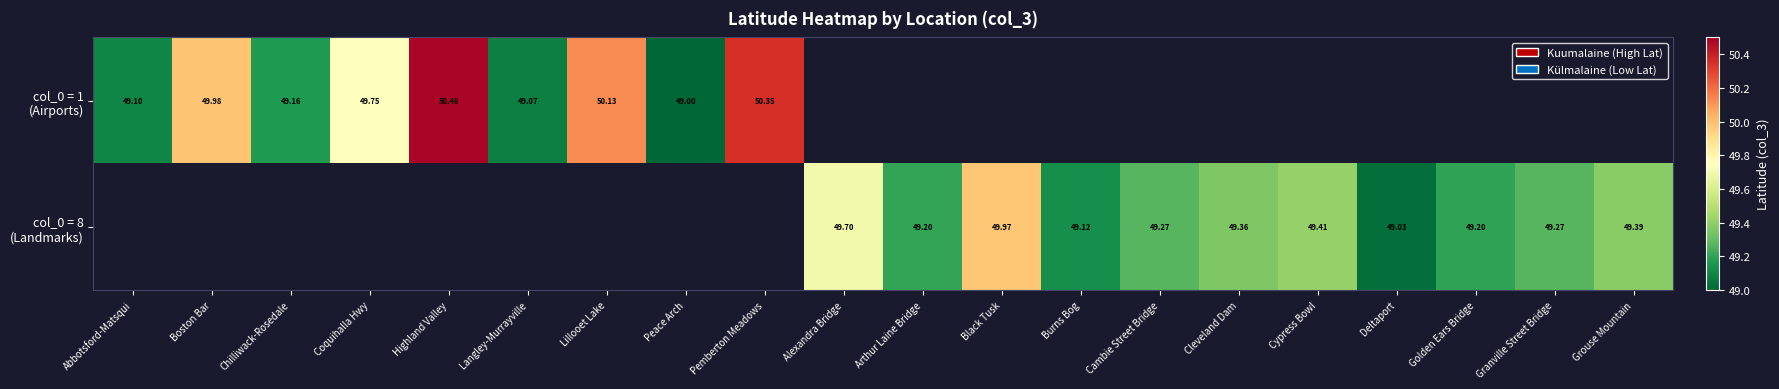

How many positive values does the col_0 = 1 (Airports) series have?

9